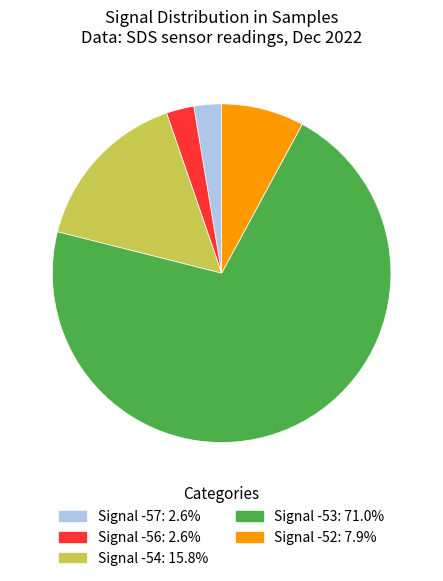

Is there a majority slice in this chart?

Yes